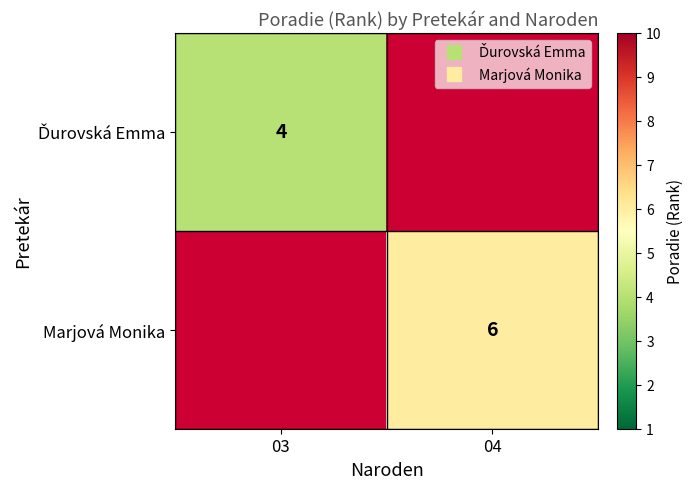

Between 03 and 04, which is larger?

04